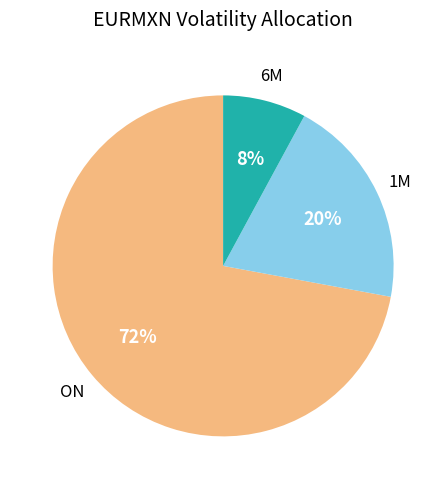

Count the number of slices in the pie.

3